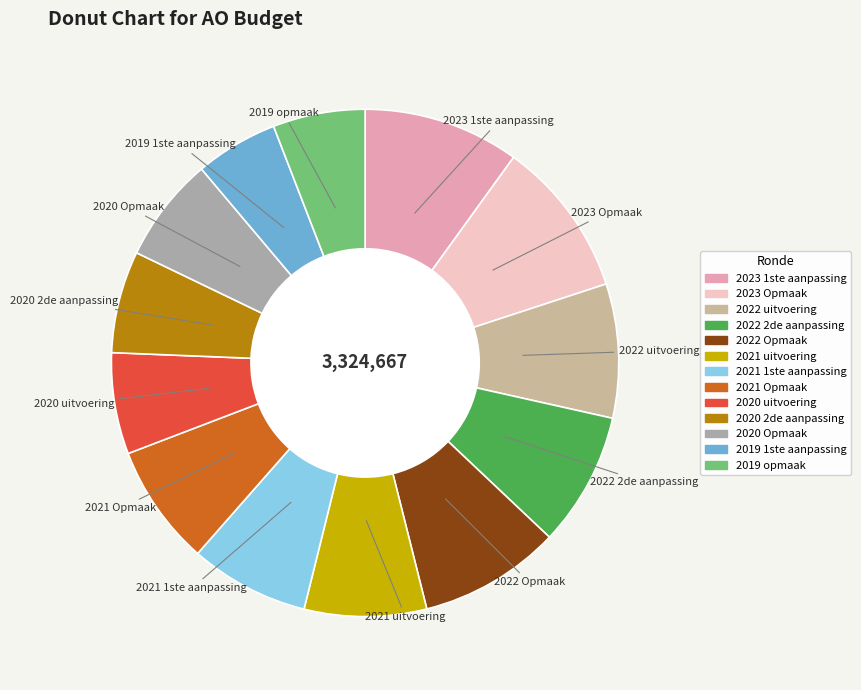

Is it true that 2023 1ste aanpassing is 10% of the pie?

True